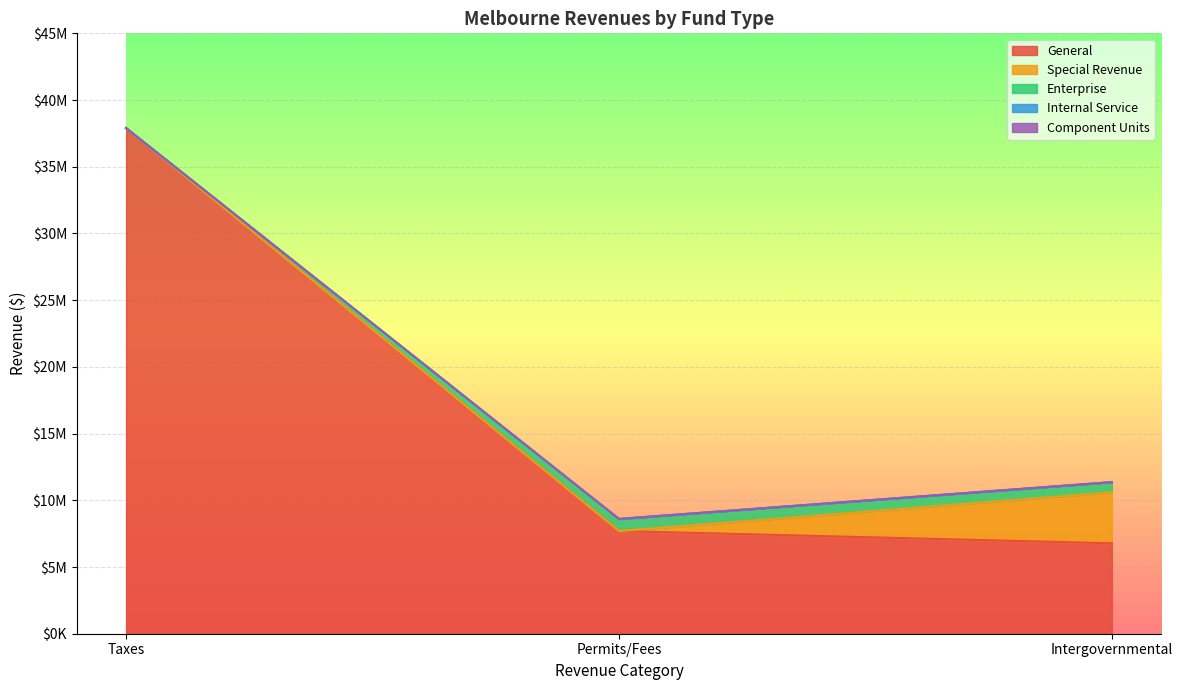

What is the maximum value for Enterprise?

906426